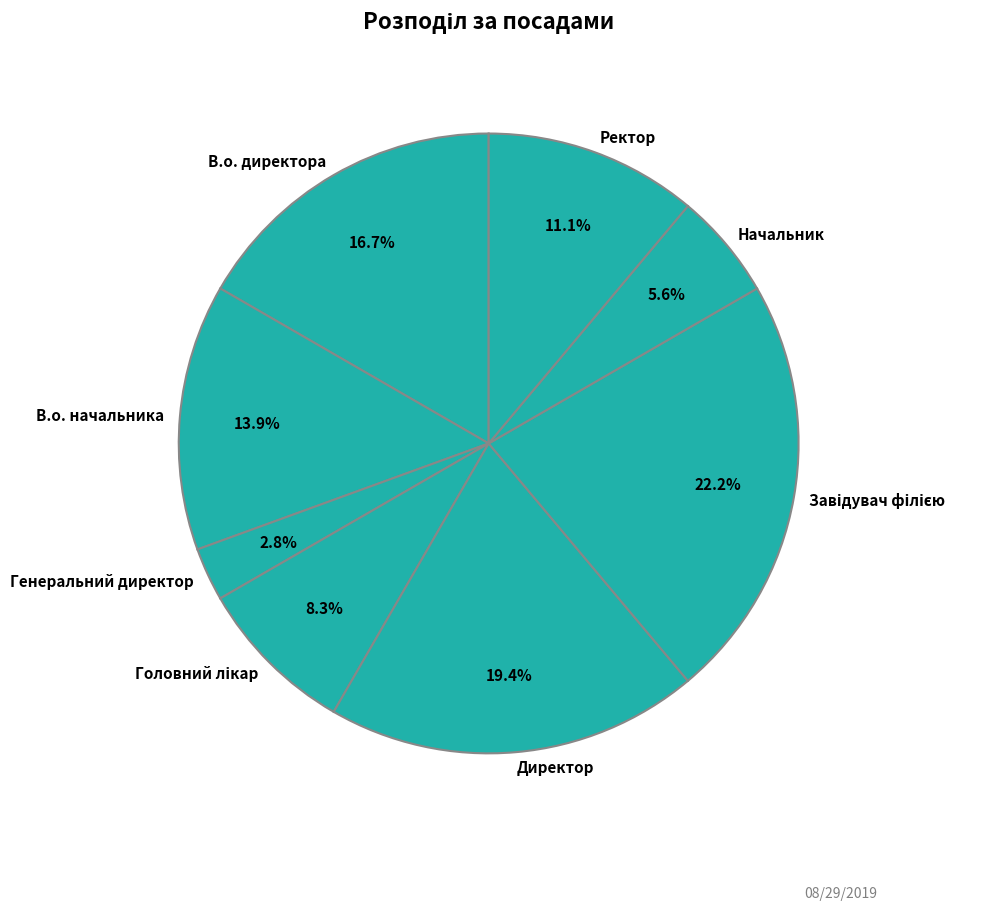

To the nearest percent, what portion does Директор represent?

19%